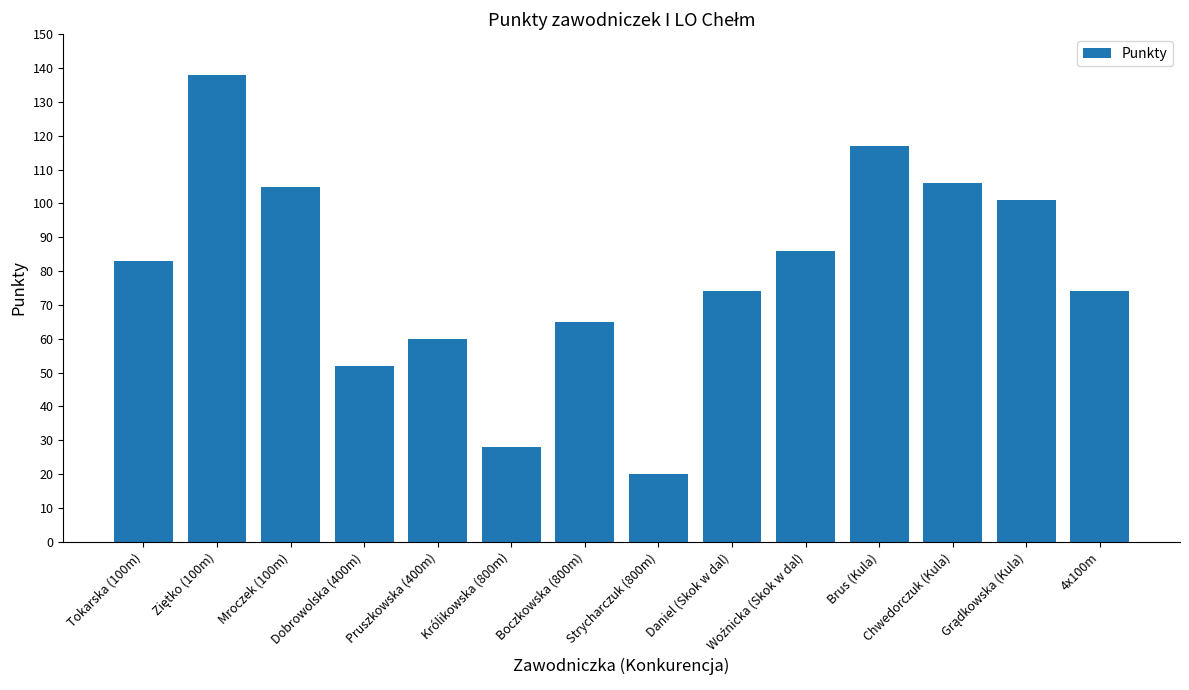

Reading left to right, transcribe all the data shown in this chart.

83	138	105	52	60	28	65	20	74	86	117	106	101	74